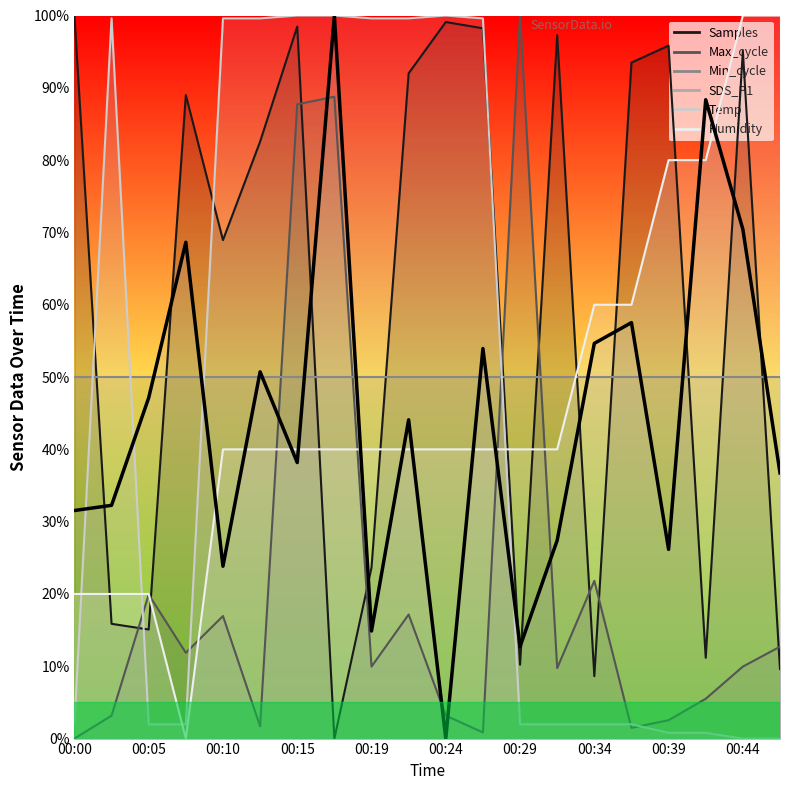

What is the value of the Temp point at the 2nd from the left?

99.6